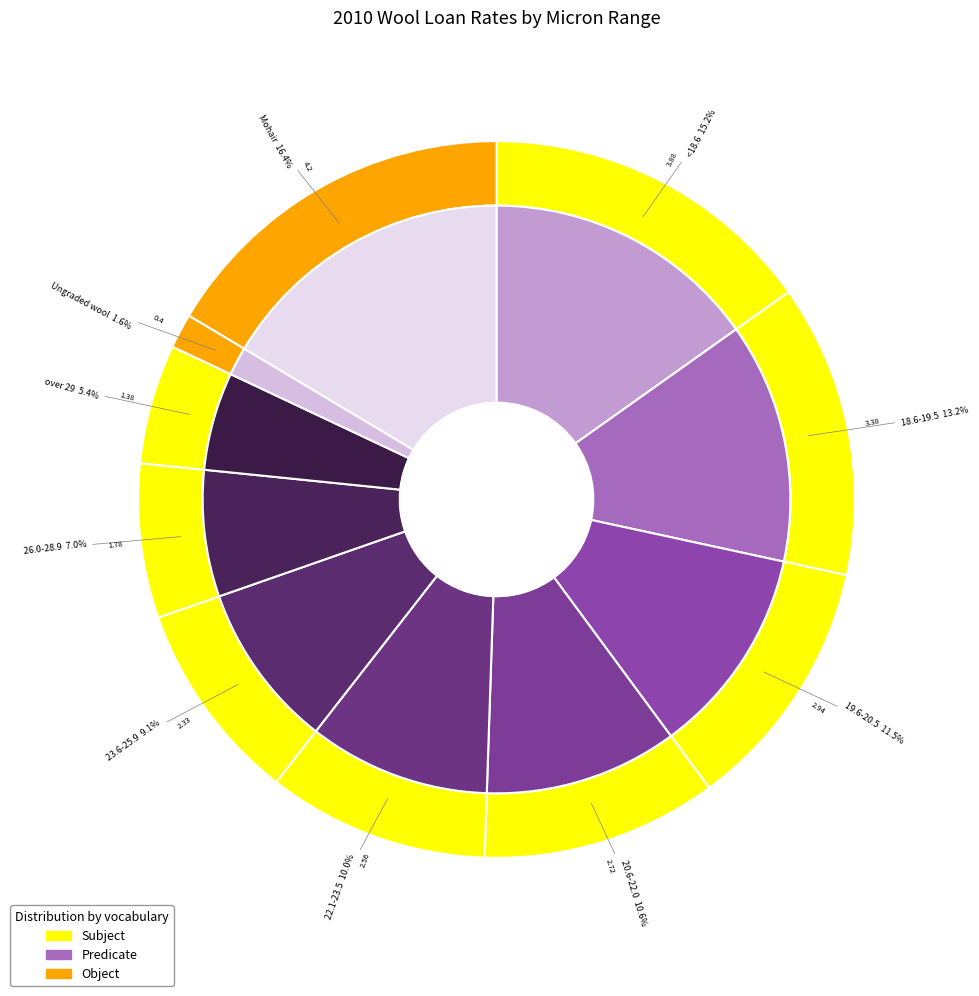

To the nearest percent, what is the difference between the <18.6 and 20.6-22.0 slice percentages?

5%